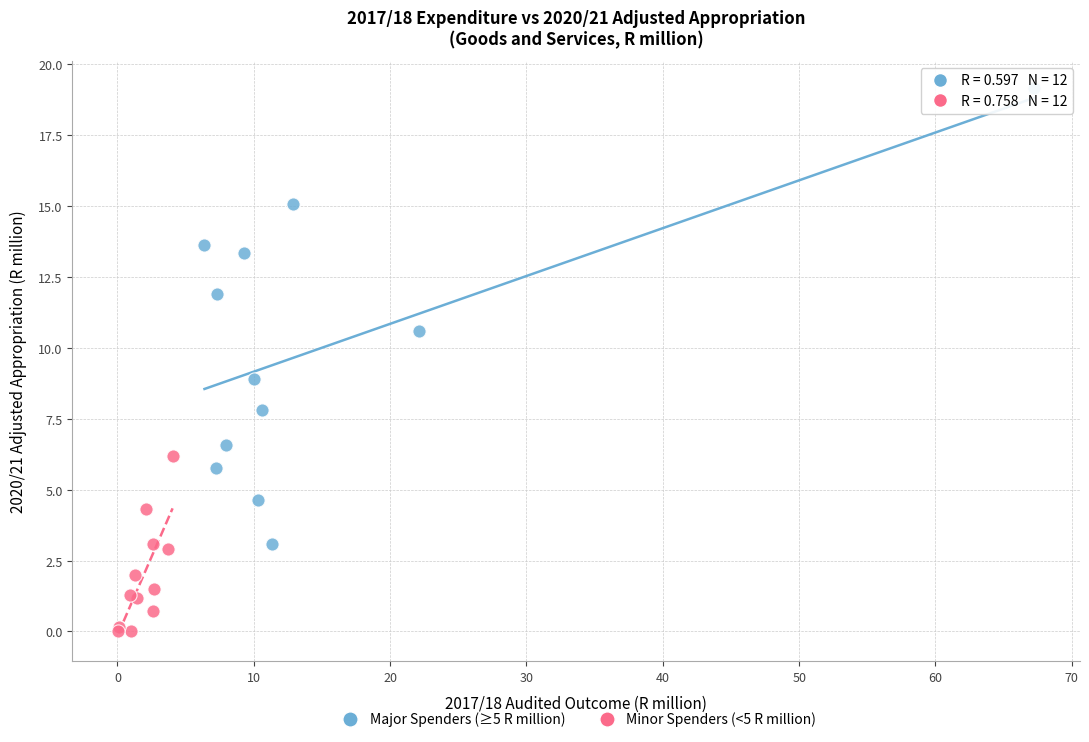

Which series reaches the minimum Y coordinate?

Minor Spenders (<5 R million)